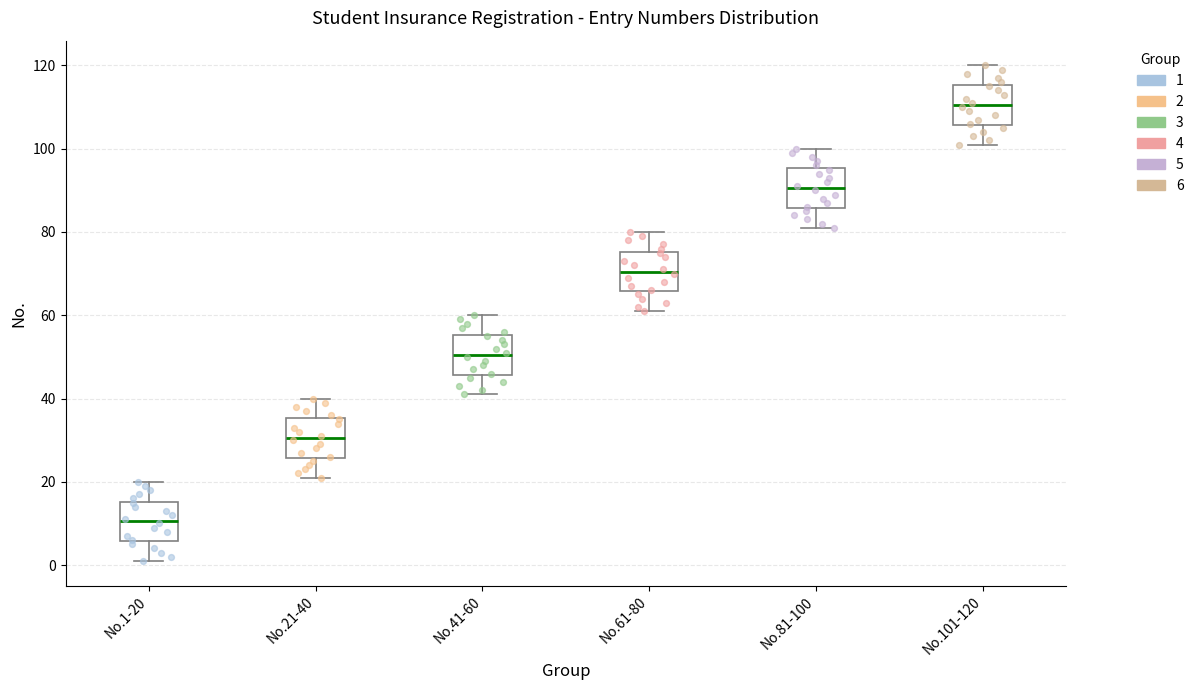

Reading left to right, read every box against the y-axis: the position of its median line, the range the box covers, and the ends of its whiskers. The values are not printed on the chart, so give them approximately, as read against the axis.

No.1-20: median 10, box 6 to 16, whiskers 2 to 20
No.21-40: median 30, box 26 to 36, whiskers 22 to 40
No.41-60: median 50, box 46 to 56, whiskers 42 to 60
No.61-80: median 70, box 66 to 76, whiskers 62 to 80
No.81-100: median 90, box 86 to 96, whiskers 82 to 100
No.101-120: median 110, box 106 to 116, whiskers 102 to 120